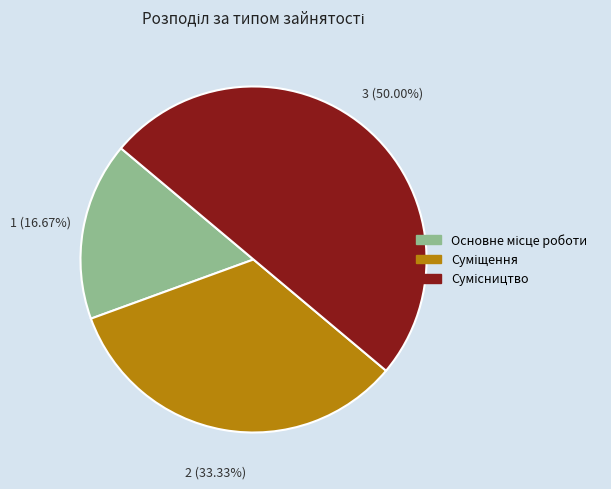

To the nearest percent, what is the difference between the largest and smallest slice percentages?

33%